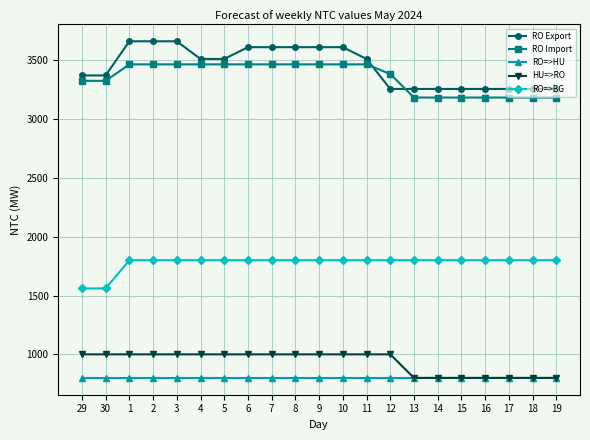

Reading right to left, transcribe all the data shown in this chart.

RO Export: 3255	3255	3255	3255	3255	3255	3255	3255	3510	3610	3610	3610	3610	3610	3510	3510	3660	3660	3660	3370	3370
RO Import: 3182	3182	3182	3182	3182	3182	3182	3382	3464	3464	3464	3464	3464	3464	3464	3464	3464	3464	3464	3324	3324
RO=>HU: 800	800	800	800	800	800	800	800	800	800	800	800	800	800	800	800	800	800	800	800	800
HU=>RO: 800	800	800	800	800	800	800	1000	1000	1000	1000	1000	1000	1000	1000	1000	1000	1000	1000	1000	1000
RO=>BG: 1800	1800	1800	1800	1800	1800	1800	1800	1800	1800	1800	1800	1800	1800	1800	1800	1800	1800	1800	1560	1560